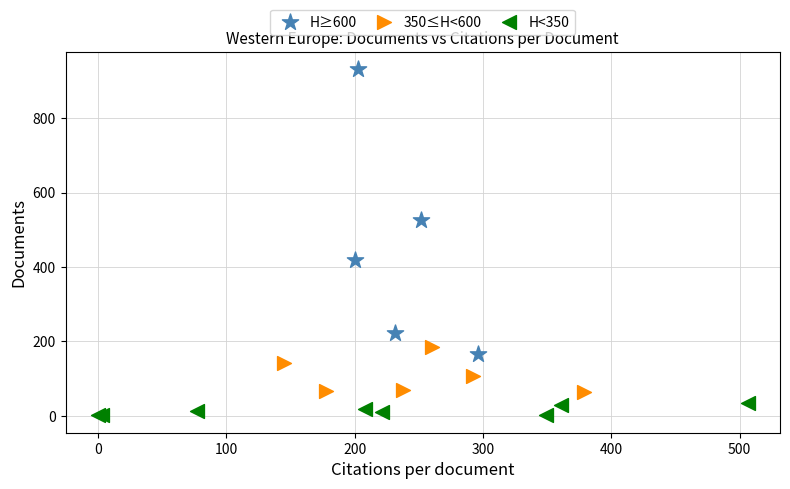

Which series contains the highest Y value?

H≥600